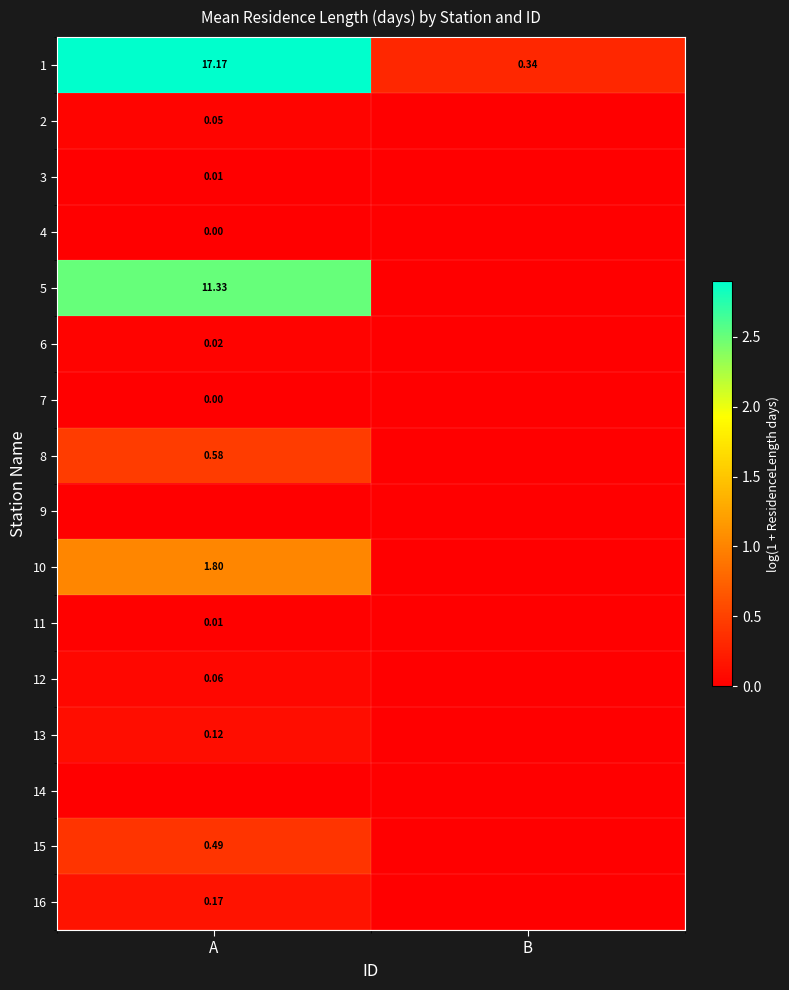

Rank the series by their maximum value, from lowest to highest.

9, 14, 4, 7, 3, 11, 6, 2, 12, 13, 16, 15, 8, 10, 5, 1